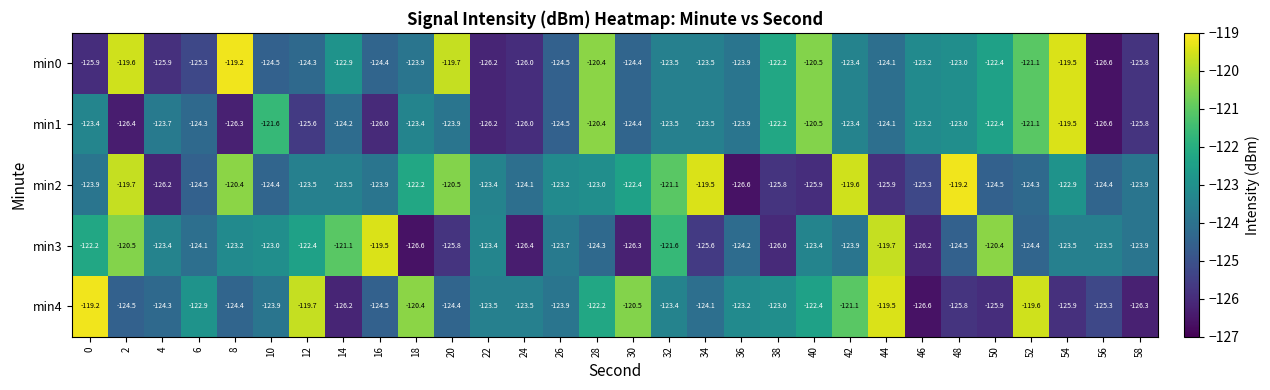

What is the difference between the highest and lowest values at 14?

5.1